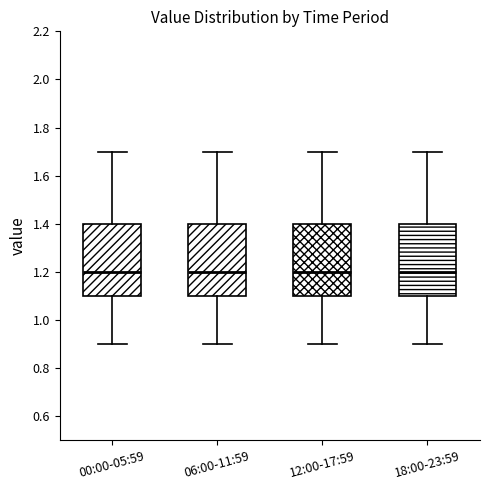

Reading left to right, read every box against the y-axis: the position of its median line, the range the box covers, and the ends of its whiskers. The values are not printed on the chart, so give them approximately, as read against the axis.

00:00-05:59: median 1.2, box 1.1 to 1.4, whiskers 0.9 to 1.7
06:00-11:59: median 1.2, box 1.1 to 1.4, whiskers 0.9 to 1.7
12:00-17:59: median 1.2, box 1.1 to 1.4, whiskers 0.9 to 1.7
18:00-23:59: median 1.2, box 1.1 to 1.4, whiskers 0.9 to 1.7